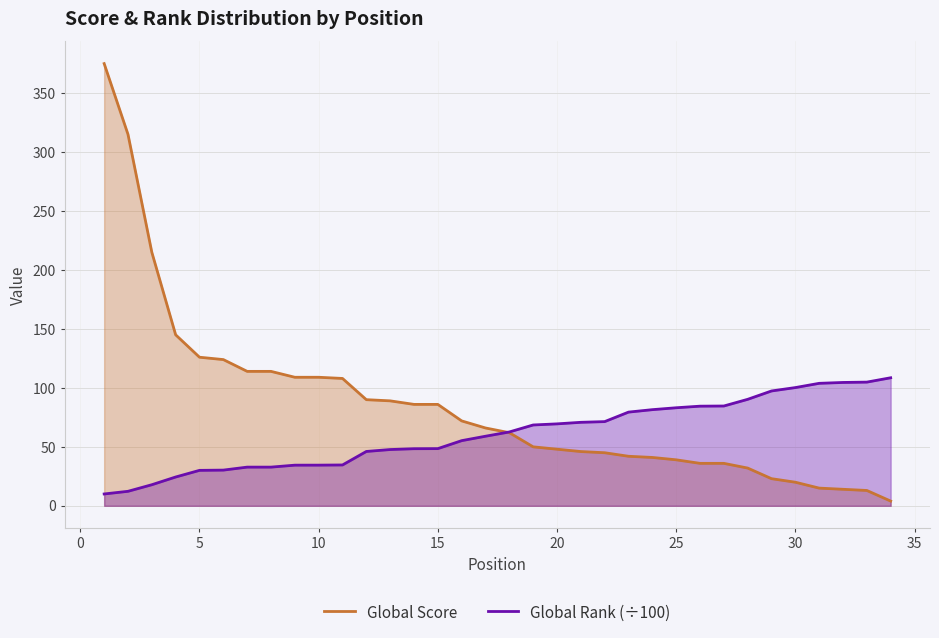

The Global Score series shows 48.0 at 20. True or false?

True